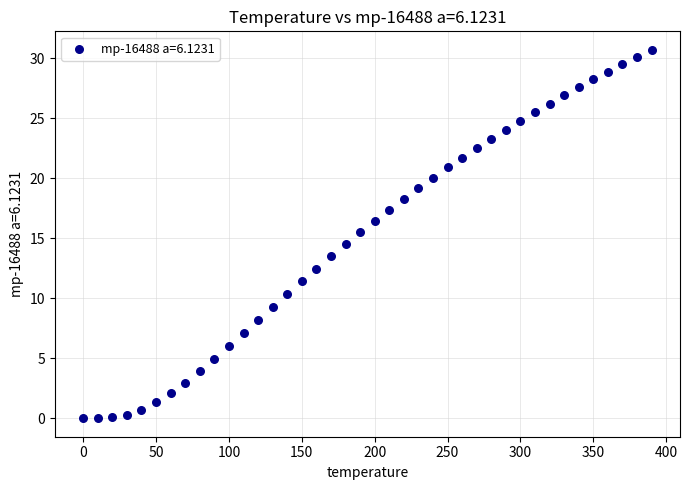

What is the range of X values (max minus min)?

390.0